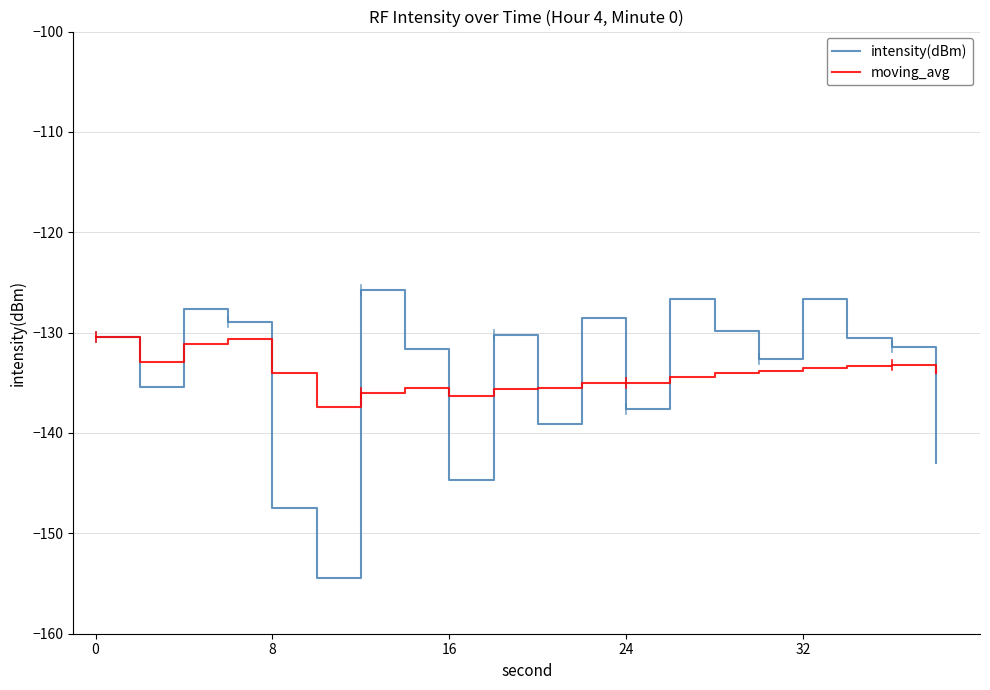

List the series in order of their peak value, lowest first.

moving_avg, intensity(dBm)